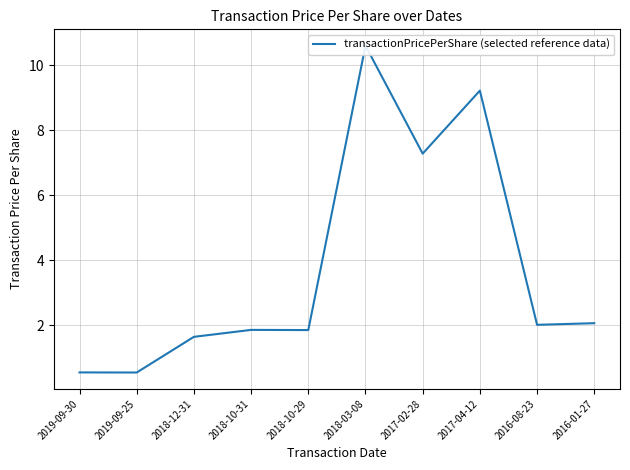

Rank the categories by value from highest to lowest.

2018-03-08, 2017-04-12, 2017-02-28, 2016-01-27, 2016-08-23, 2018-10-31, 2018-10-29, 2018-12-31, 2019-09-30, 2019-09-25